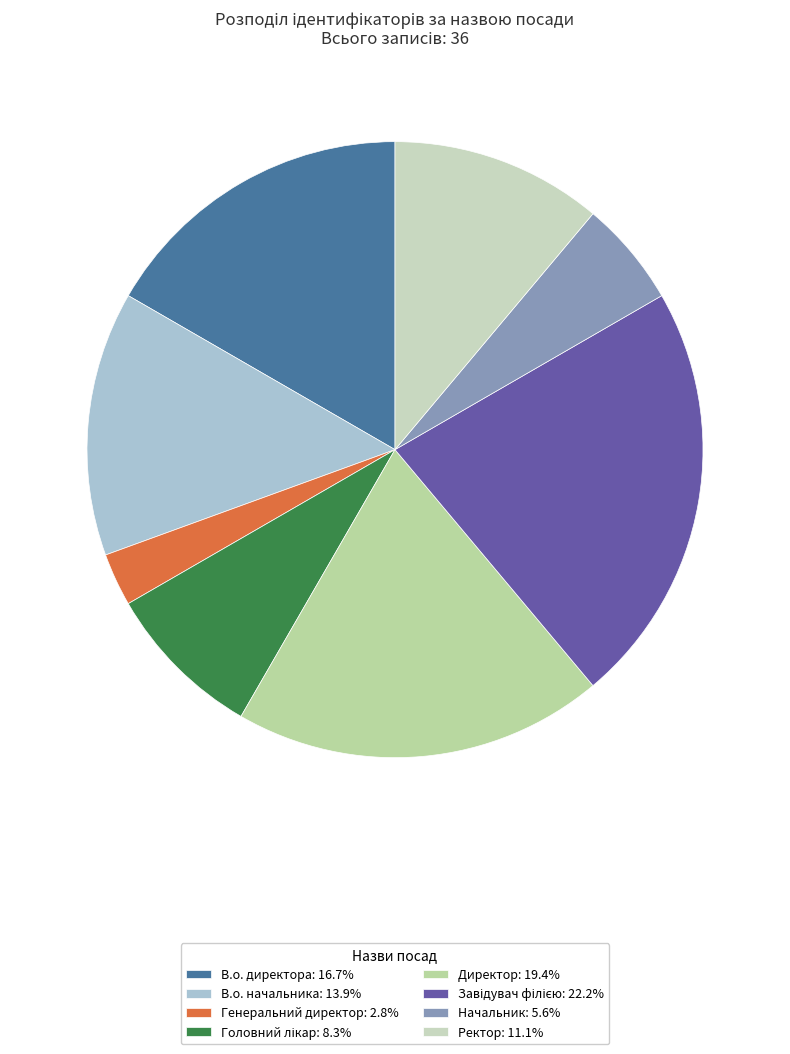

Is it true that Директор is 19% of the pie?

True